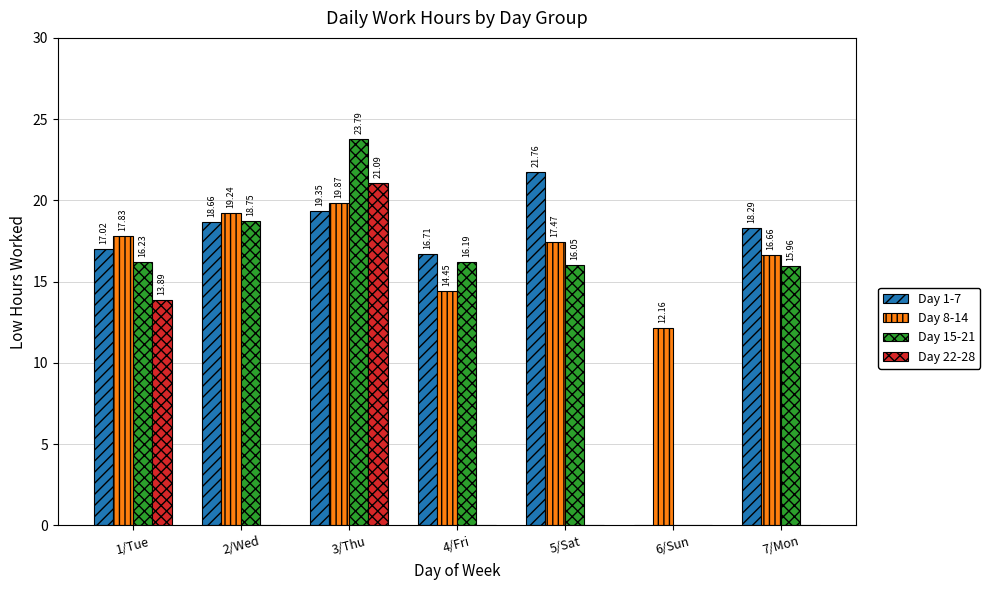

Count the number of data series in this chart.

4